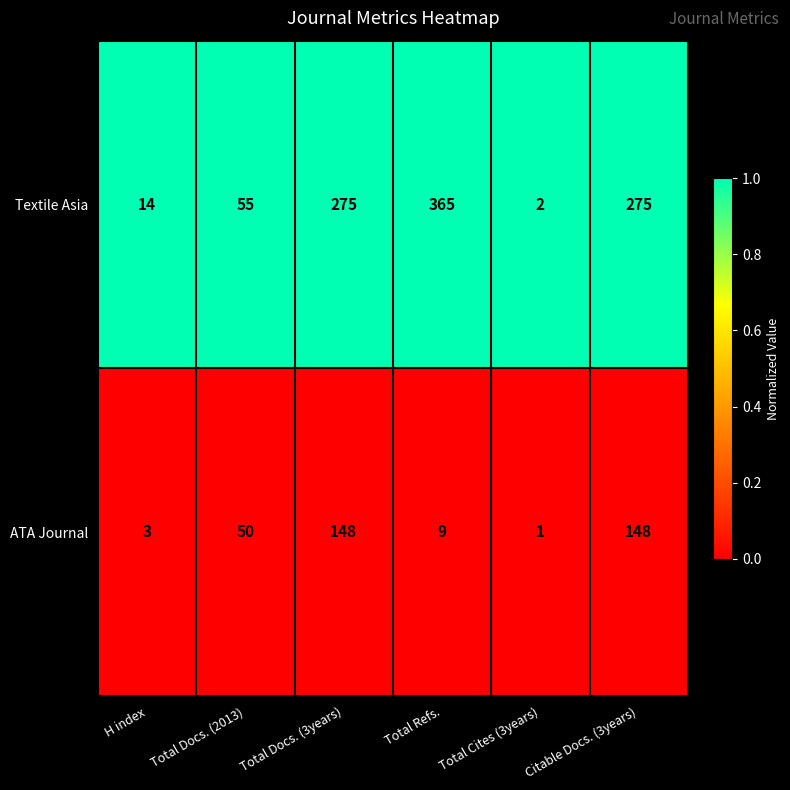

Read the Textile Asia value at Total Docs. (3years), to the nearest 5.

275